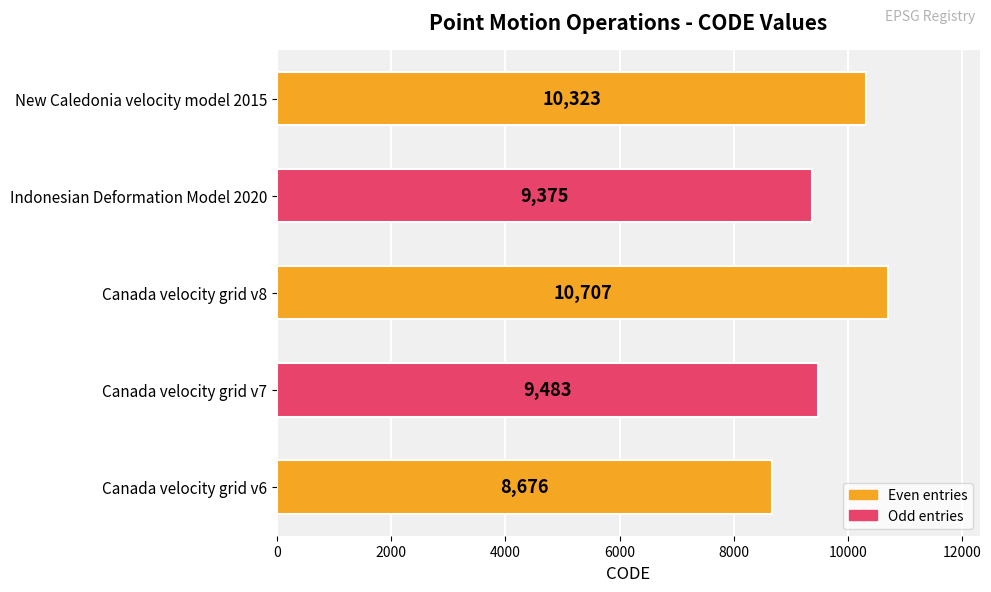

What is the greatest value displayed?

10707